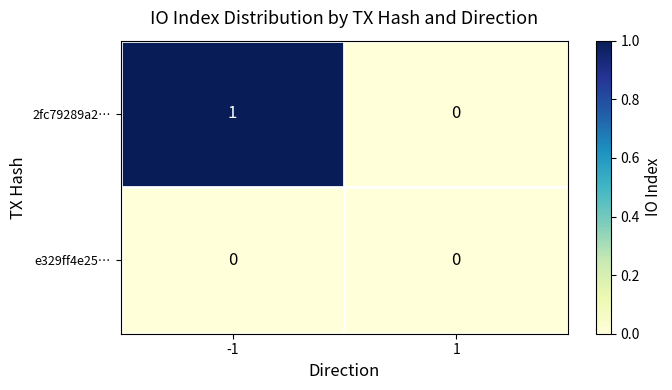

The 2fc79289a2… series shows 0 at 1. True or false?

True